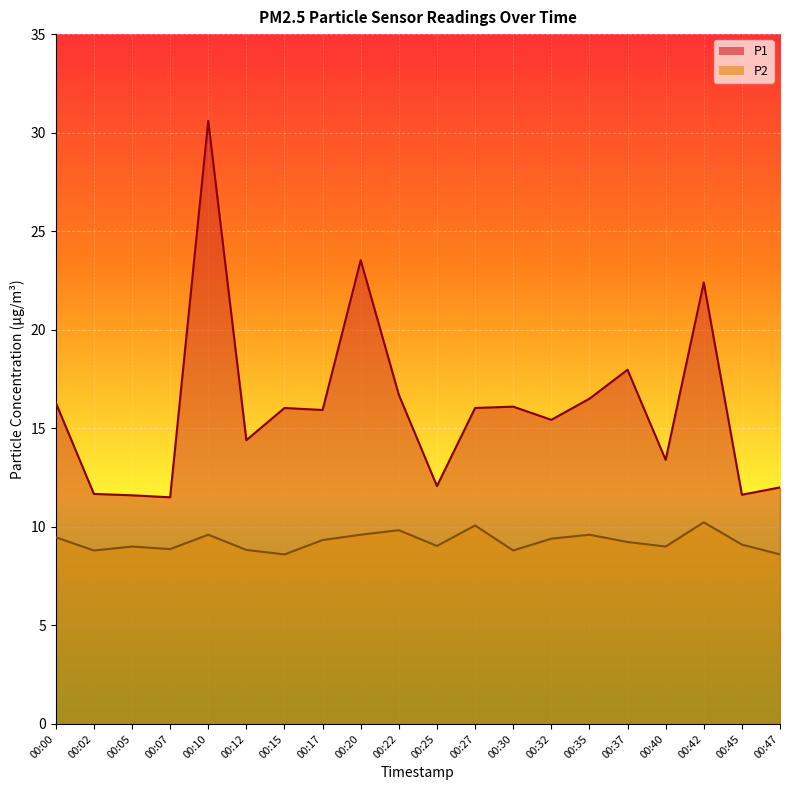

Does the chart display data point markers on the line(s)?

No